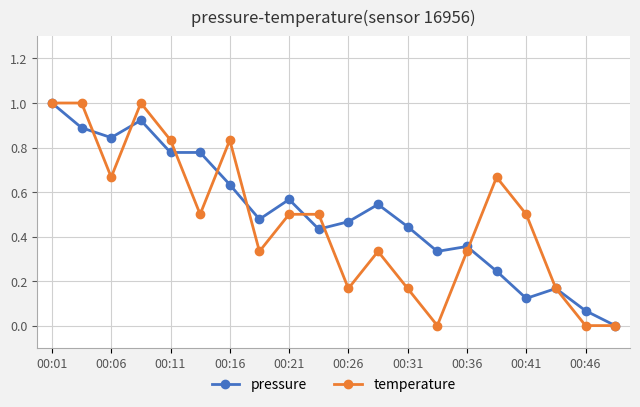

What is the highest value of the pressure series?

1.0